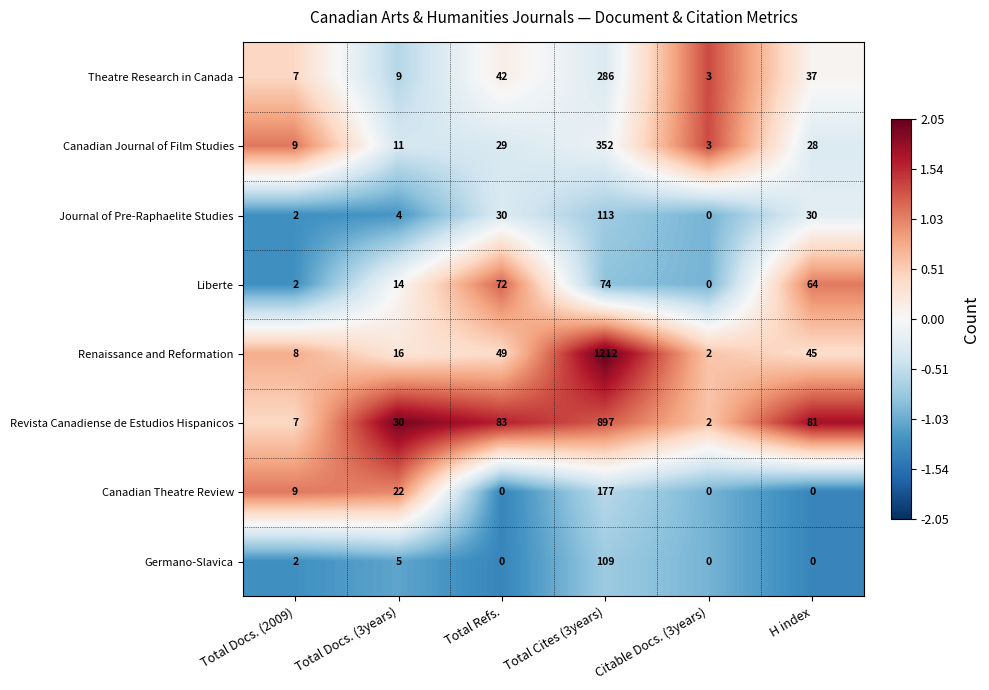

The value of Revista Canadiense de Estudios Hispanicos at Total Cites (3years) is 395. True or false?

False